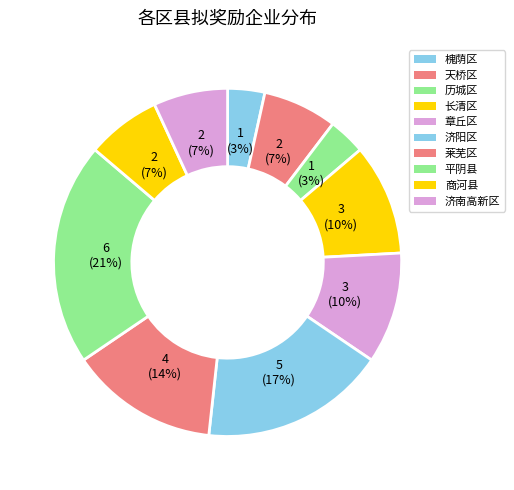

Is there a majority slice in this chart?

No